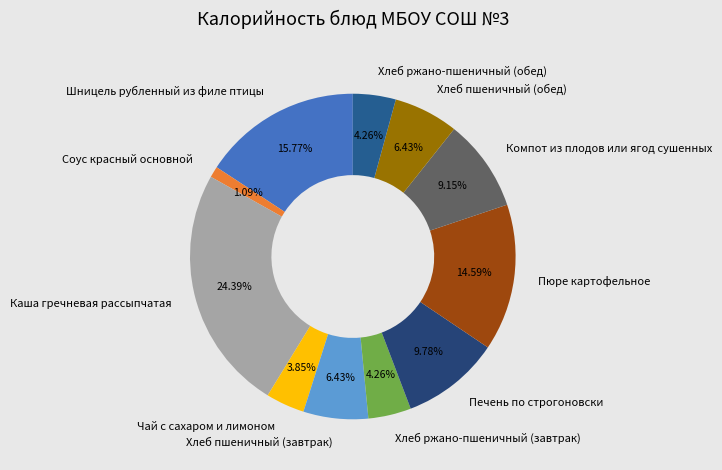

Count the number of slices in the pie.

11